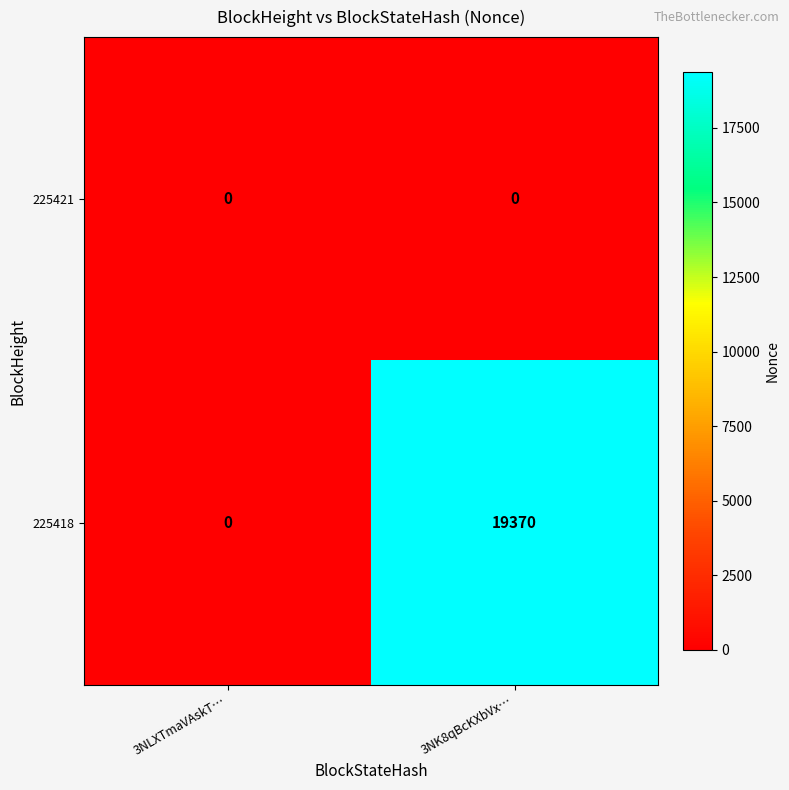

How many series are shown in this chart?

2